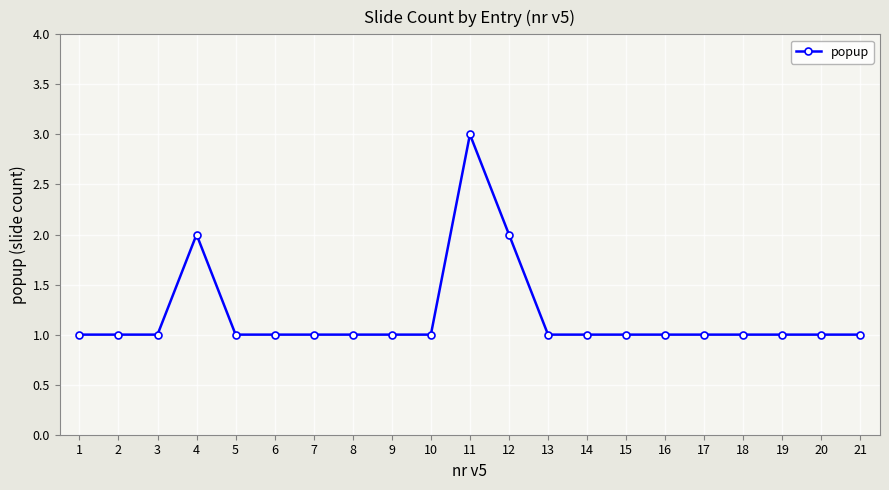

Which category has the highest value across all series?

11